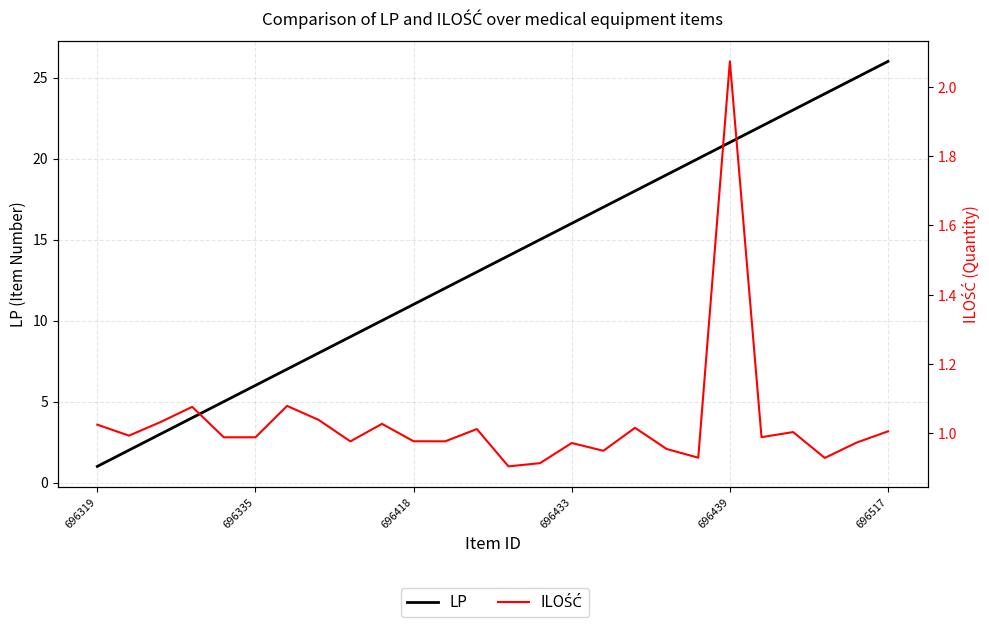

What is the value of the ILOŚĆ point at the 23rd from the left?

1.0